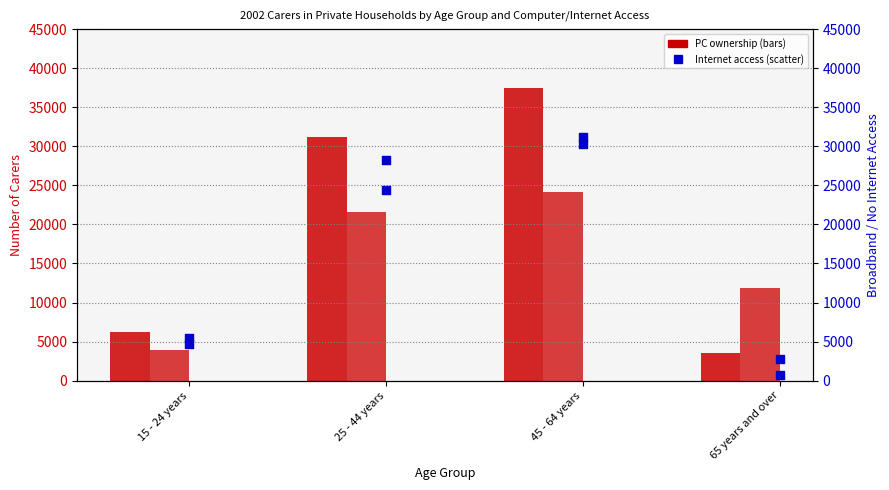

At how many categories does at least one series exceed 926?

4